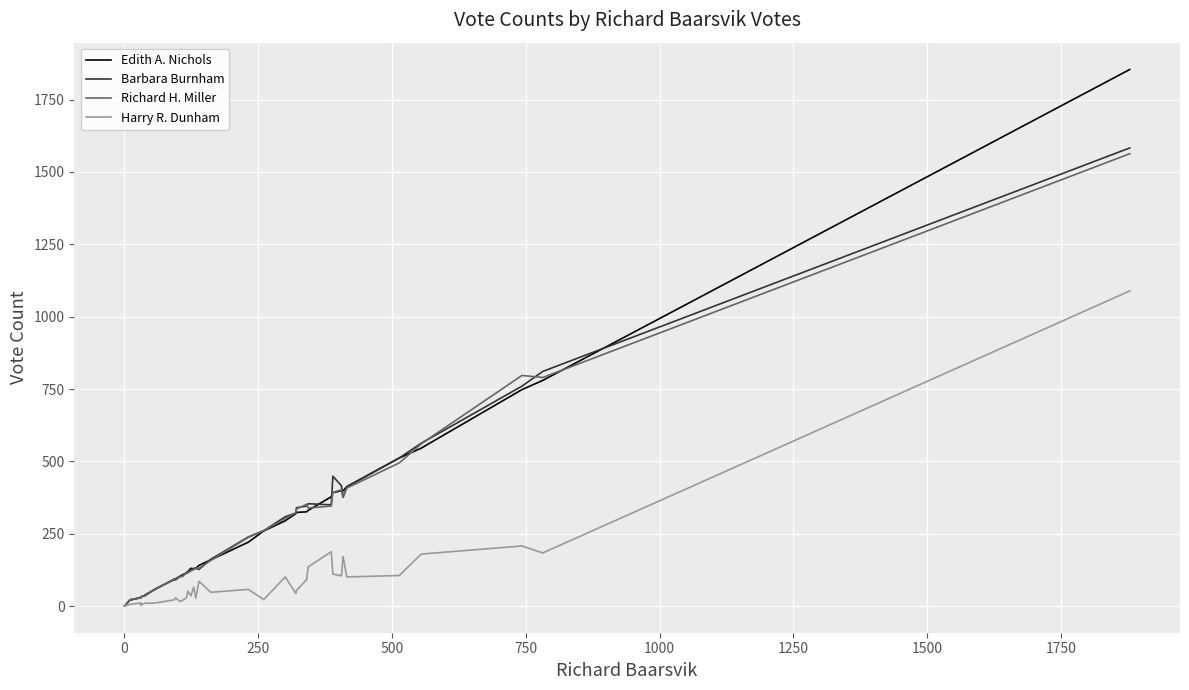

Is the value of Richard H. Miller at 37 greater than the value of Harry R. Dunham at 250?

Yes